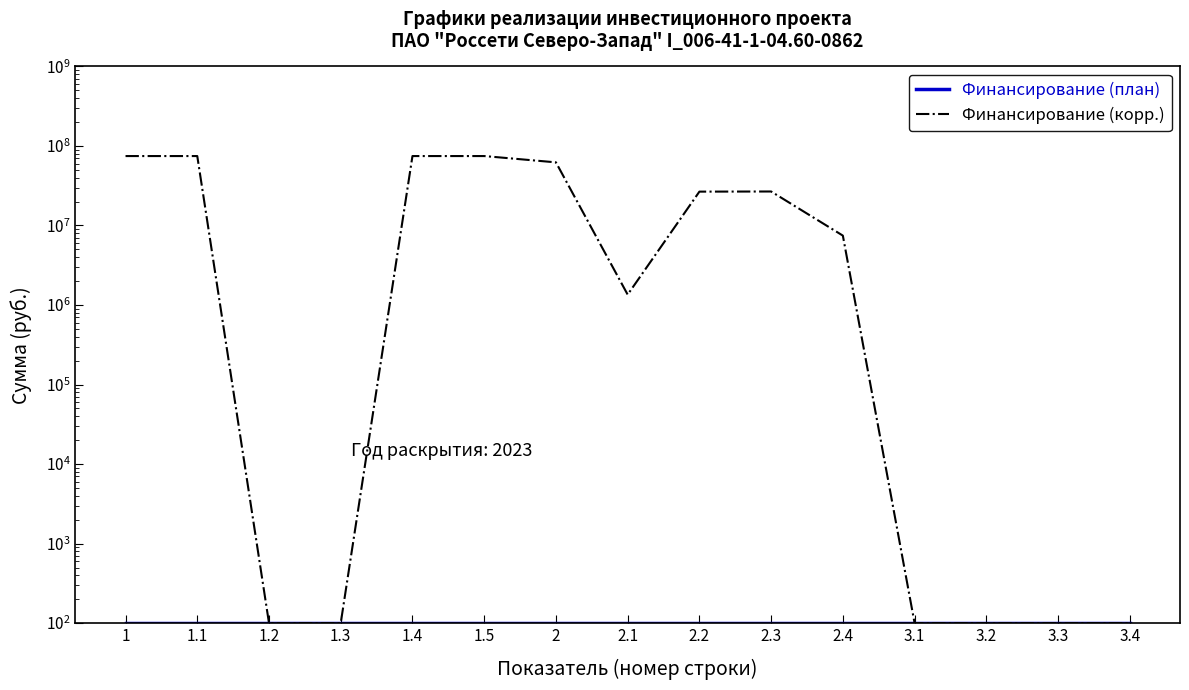

Where is the first local maximum for Финансирование (корр.)?

2.3